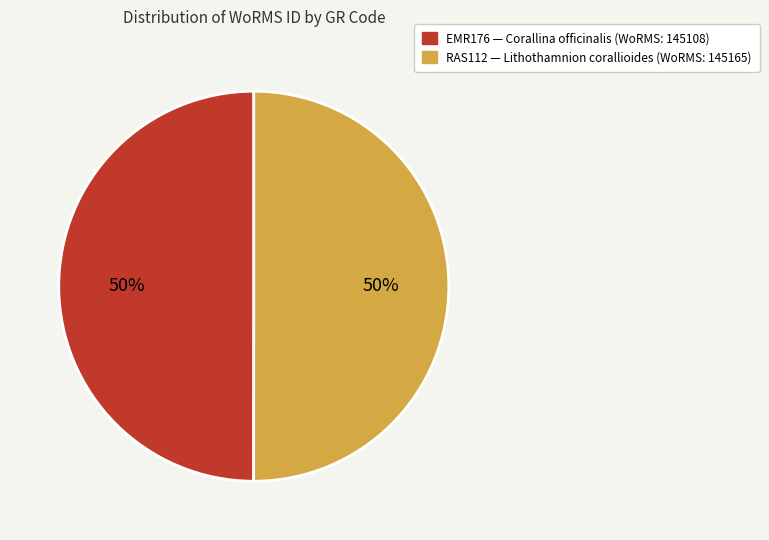

Combined, do RAS112 and EMR176 account for over 50%?

Yes